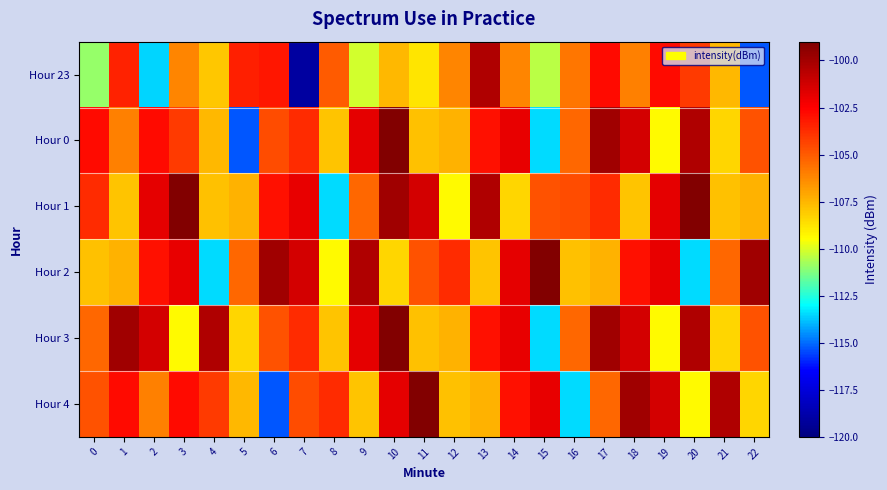

What is the spread (max minus min) of values at 22?

15.3